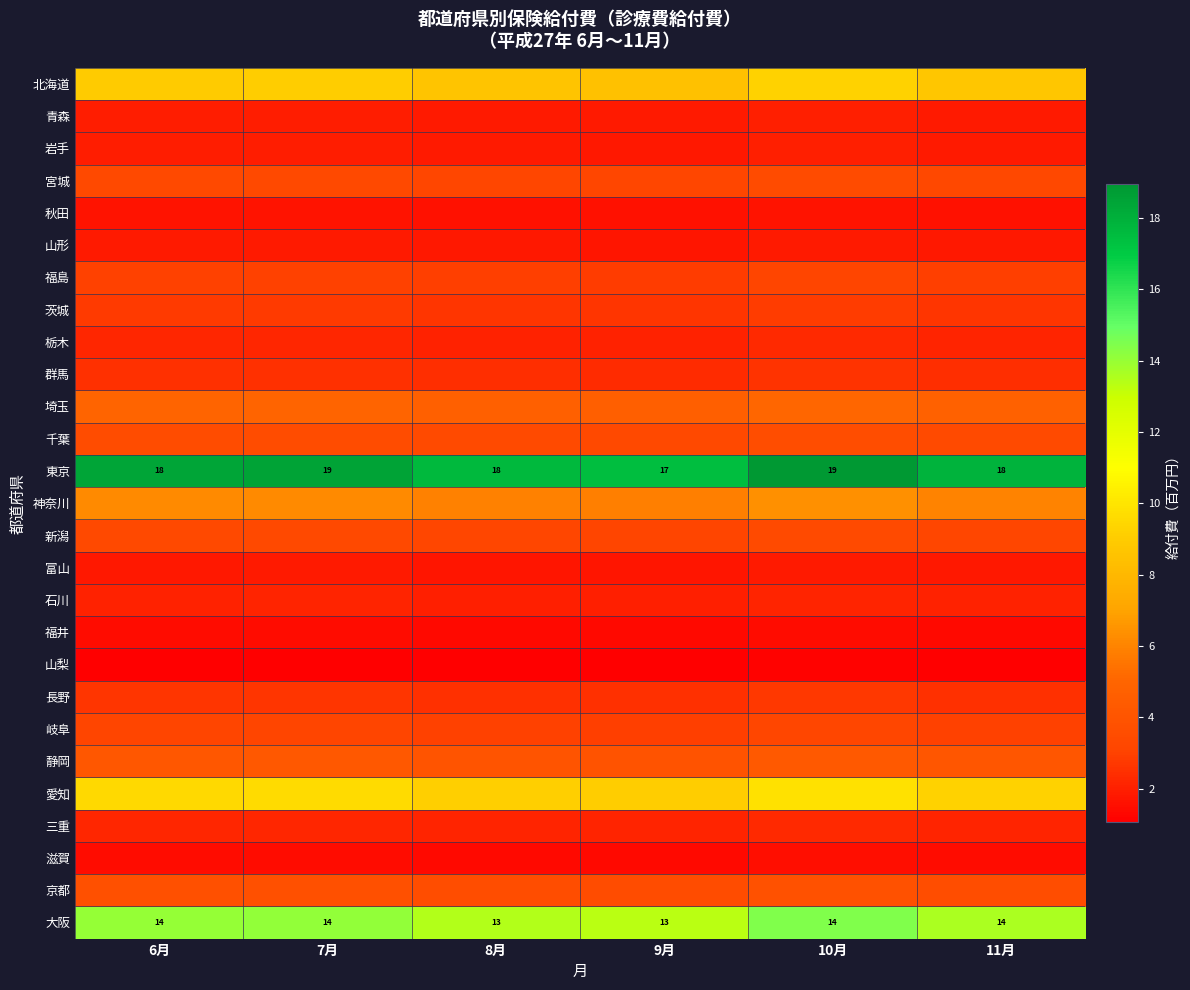

At which category is the sum across all series the highest?

10月